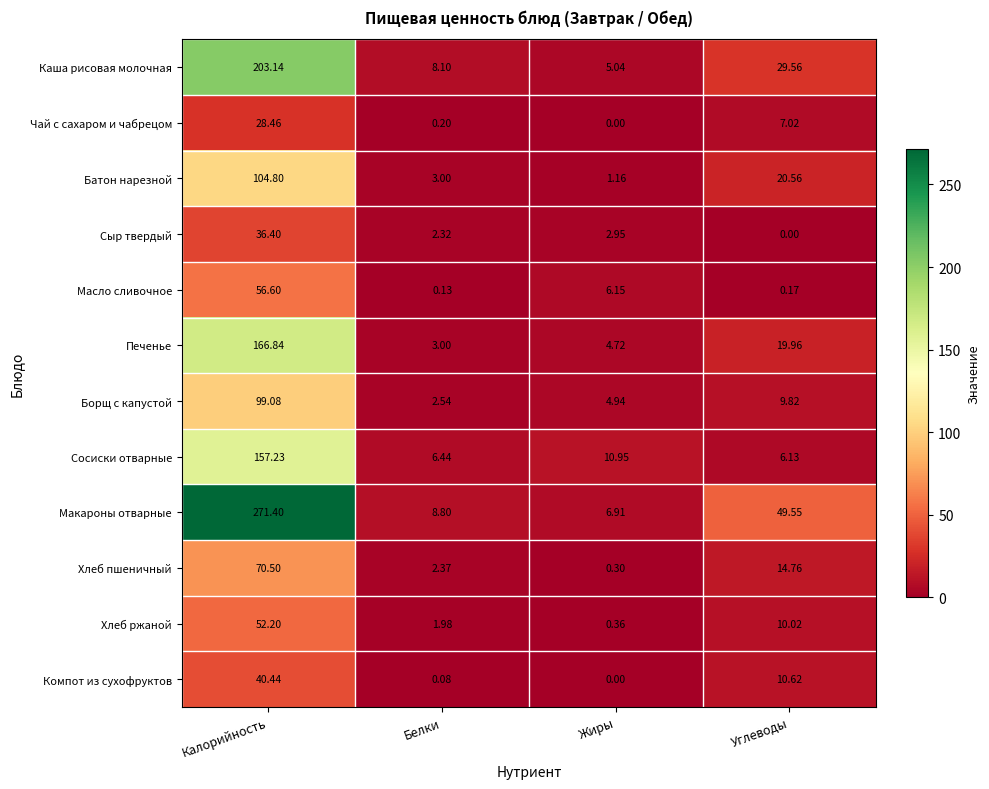

Rank the series by their maximum value, from lowest to highest.

Чай с сахаром и чабрецом, Сыр твердый, Компот из сухофруктов, Хлеб ржаной, Масло сливочное, Хлеб пшеничный, Борщ с капустой, Батон нарезной, Сосиски отварные, Печенье, Каша рисовая молочная, Макароны отварные